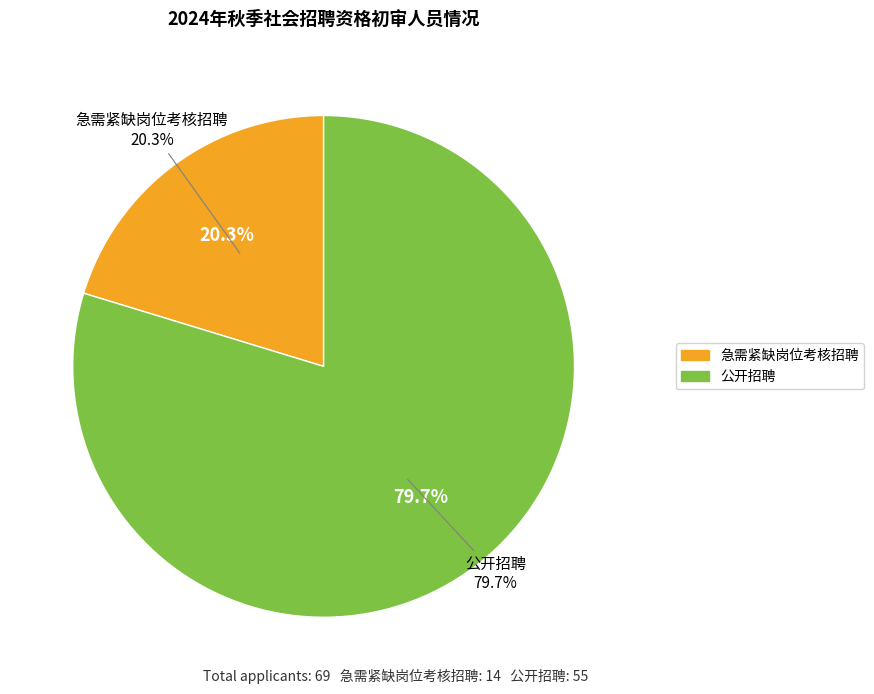

The 公开招聘 slice represents 80% of the pie. True or false?

True